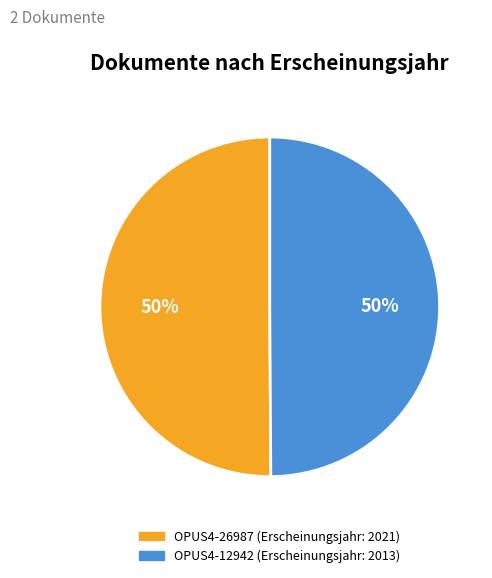

Is it true that OPUS4-12942 is 60% of the pie?

False